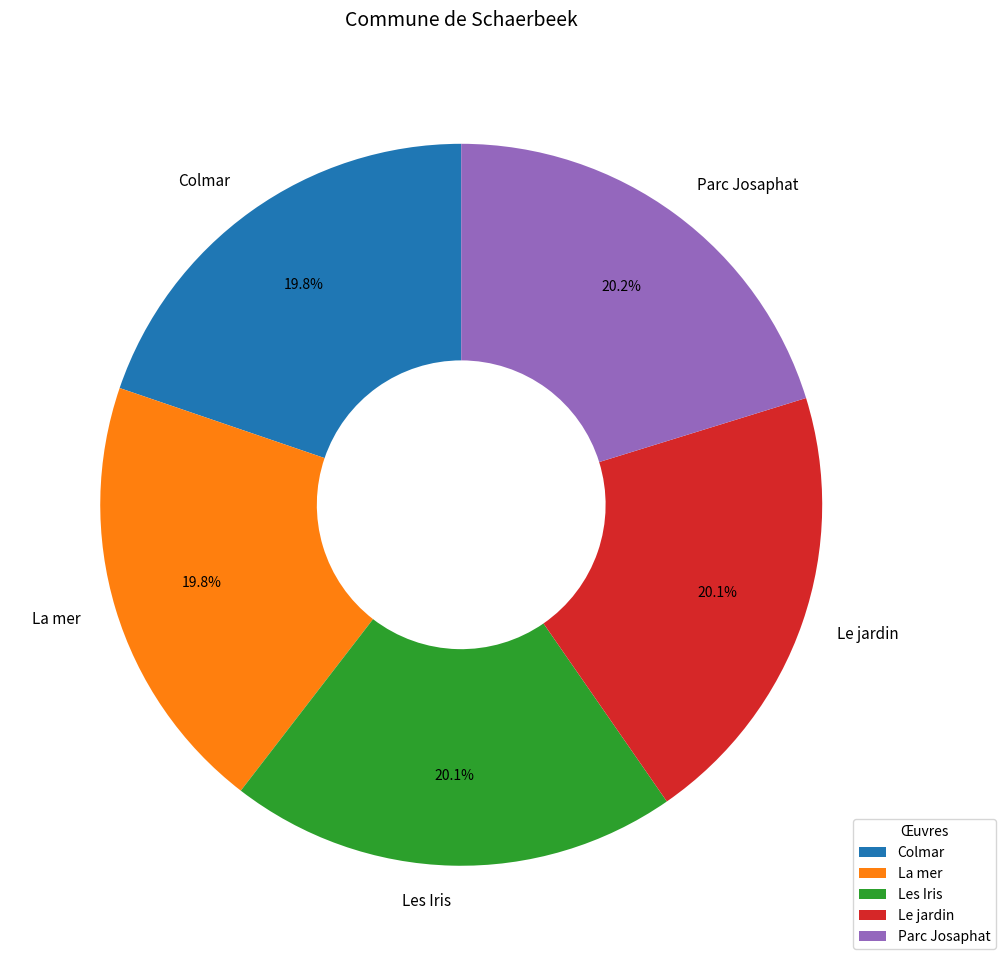

Count the number of slices in the pie.

5